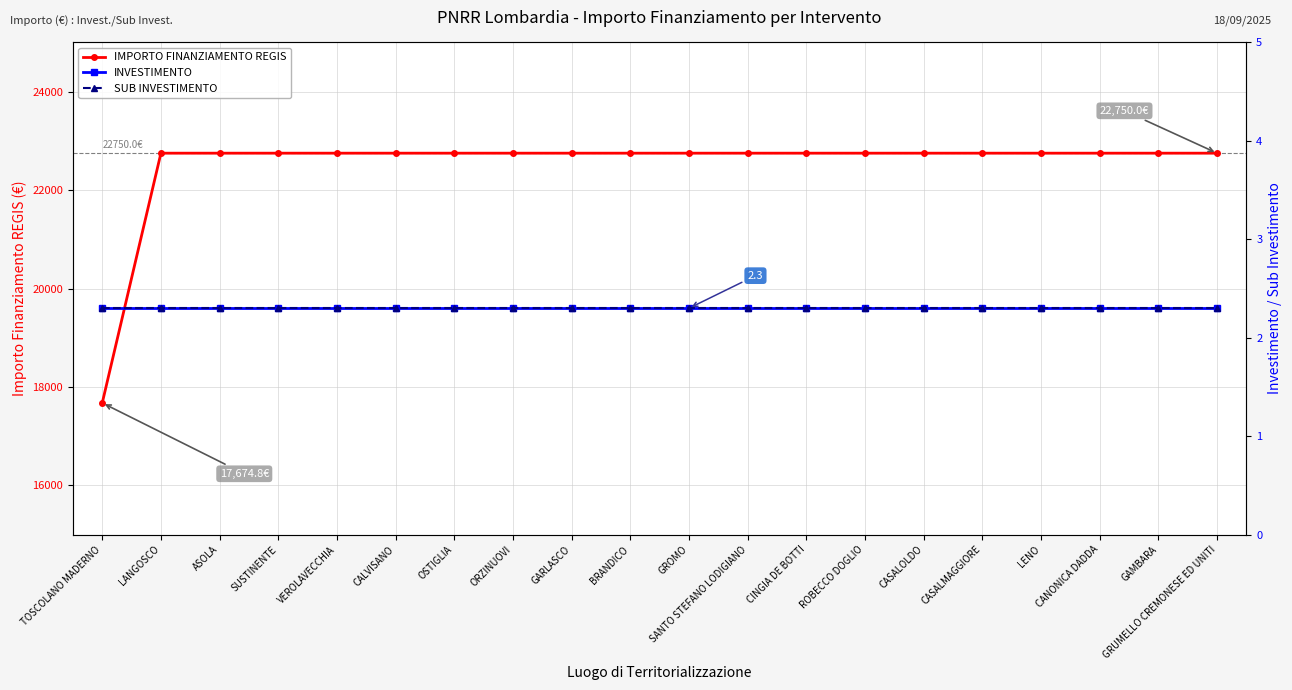

True or false: IMPORTO FINANZIAMENTO REGIS has more than 1 interior local peaks.

False